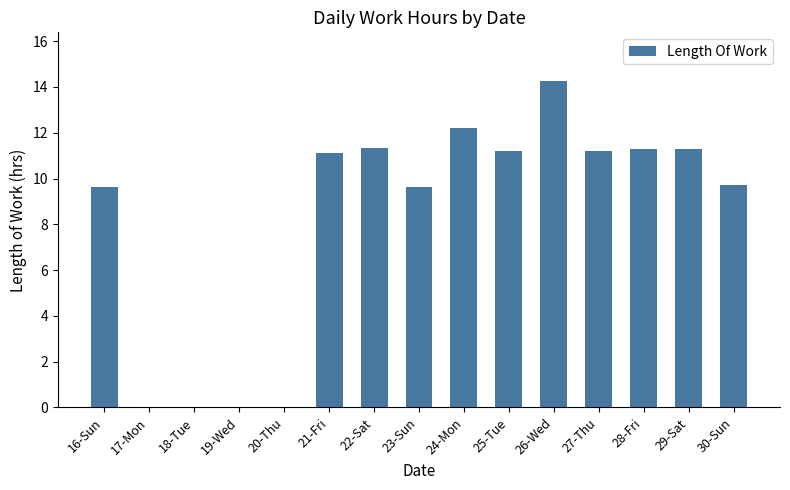

What is the change in value from 26-Wed to 27-Thu?

-3.0